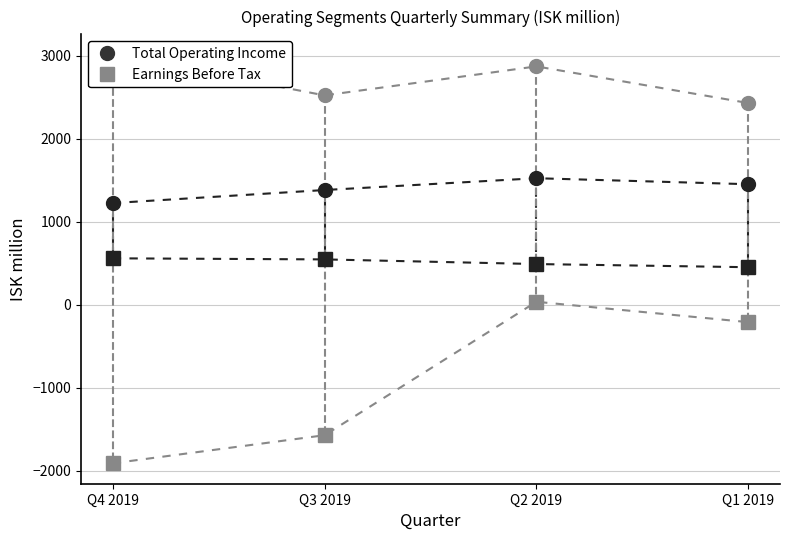

At which label does Corp & Inv Banking - EBT (square) first exceed -209?

Q2 2019